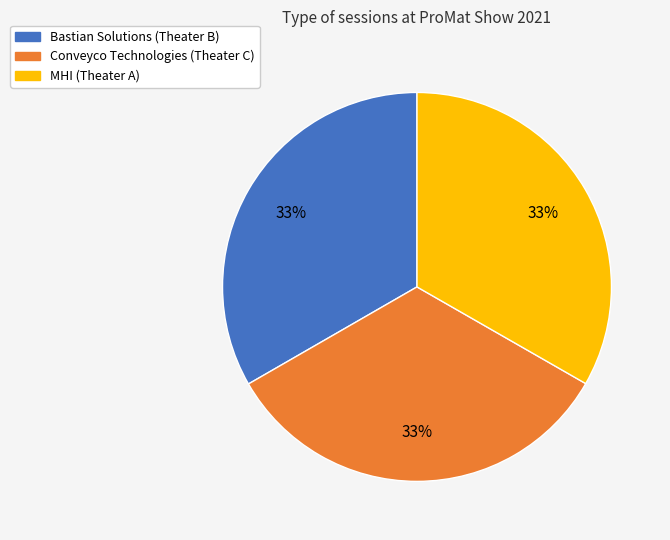

True or false: Bastian Solutions (Theater B) accounts for 33% of the total.

True